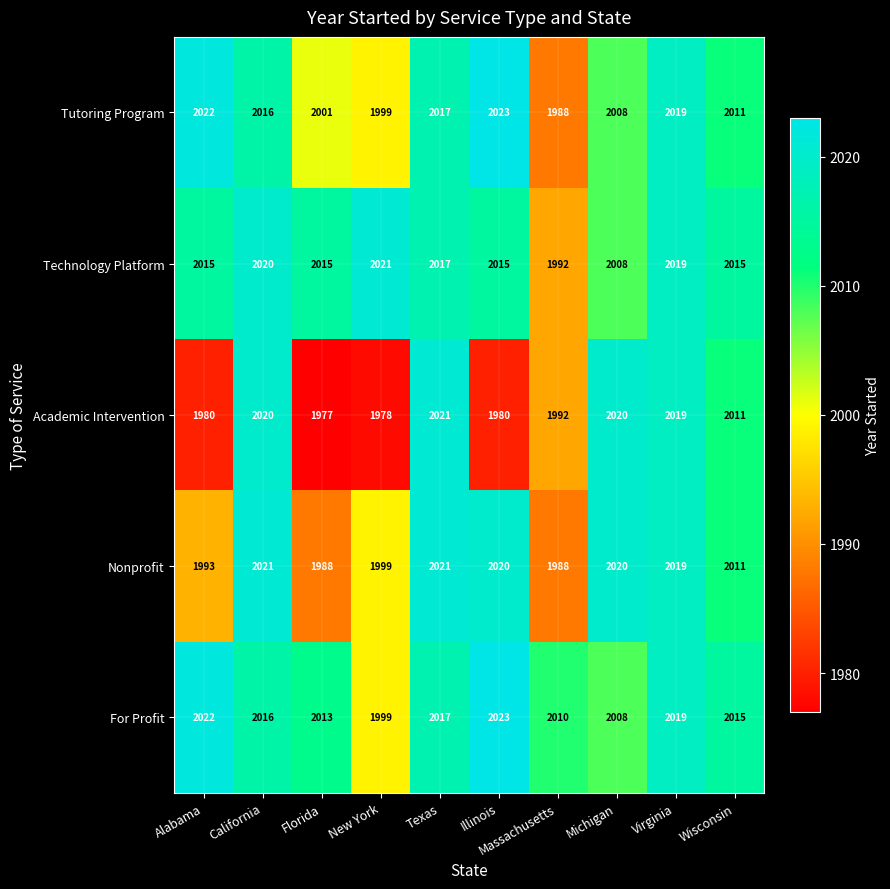

What is the difference between the highest and lowest values at Michigan?

12